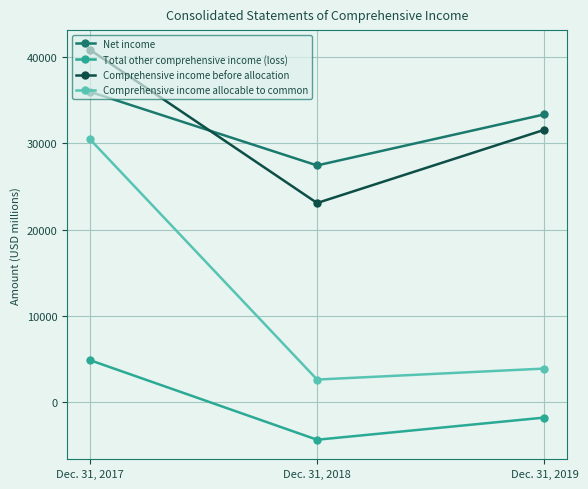

What are all the series names shown in the legend?

Net income, Total other comprehensive income (loss), Comprehensive income before allocation, Comprehensive income allocable to common